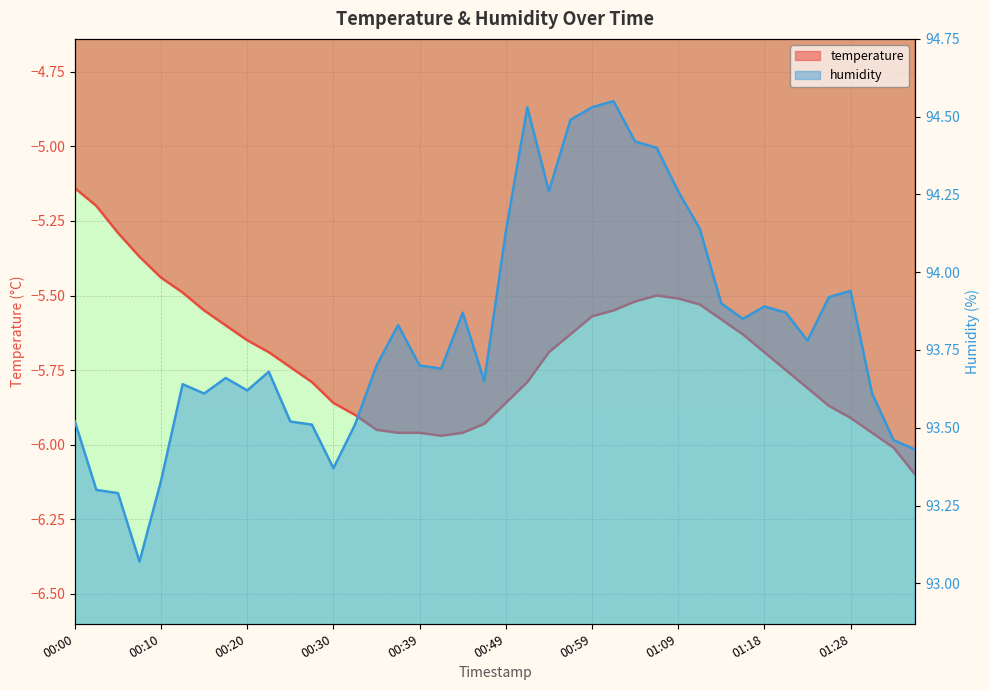

Reading left to right, transcribe all the data shown in this chart.

temperature: -5.1	-5.2	-5.3	-5.4	-5.4	-5.5	-5.5	-5.6	-5.7	-5.7	-5.7	-5.8	-5.9	-5.9	-6.0	-6.0	-6.0	-6.0	-6.0	-5.9	-5.9	-5.8	-5.7	-5.6	-5.6	-5.5	-5.5	-5.5	-5.5	-5.5	-5.6	-5.6	-5.7	-5.8	-5.8	-5.9	-5.9	-6.0	-6.0	-6.1
humidity: 93.5	93.3	93.3	93.1	93.3	93.6	93.6	93.7	93.6	93.7	93.5	93.5	93.4	93.5	93.7	93.8	93.7	93.7	93.9	93.7	94.1	94.5	94.3	94.5	94.5	94.5	94.4	94.4	94.3	94.1	93.9	93.8	93.9	93.9	93.8	93.9	93.9	93.6	93.5	93.4